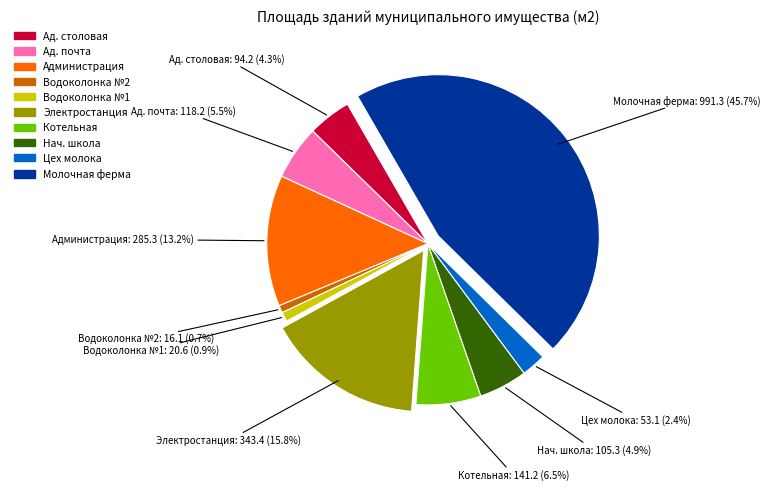

Which has a higher value, Молочная ферма or Цех молока?

Молочная ферма